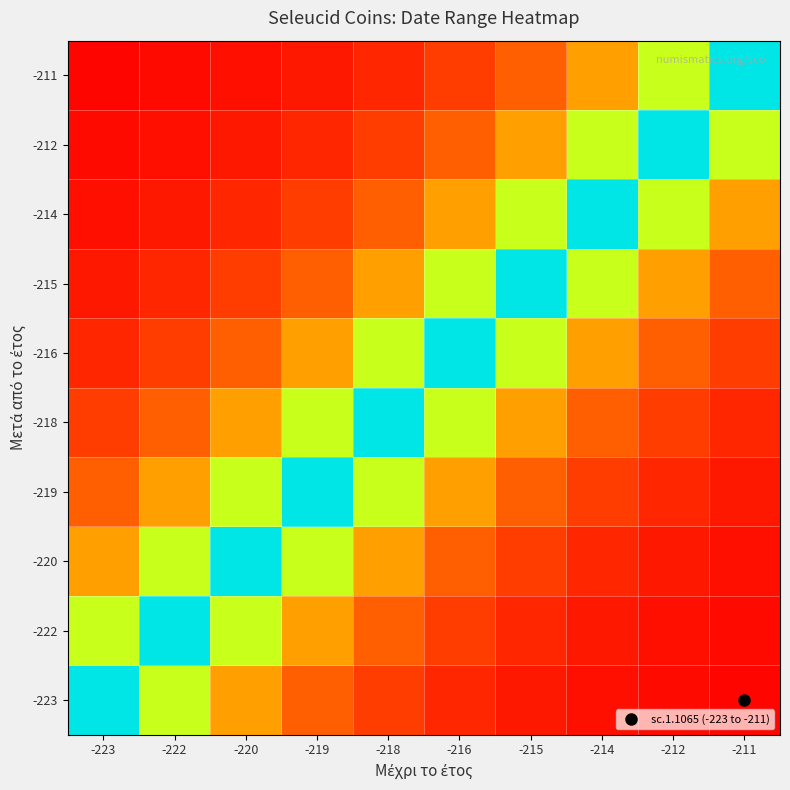

At which category is the sum across all series the highest?

-218